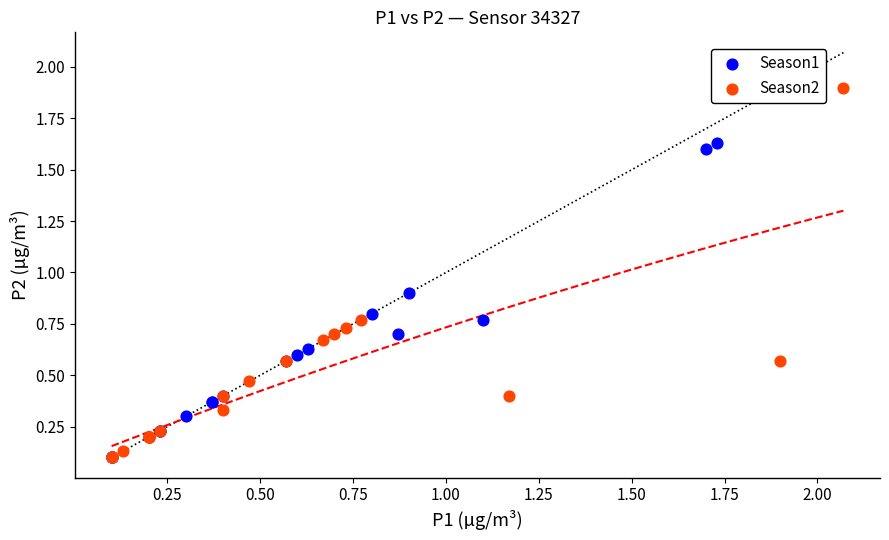

Which series reaches the maximum Y coordinate?

Season2